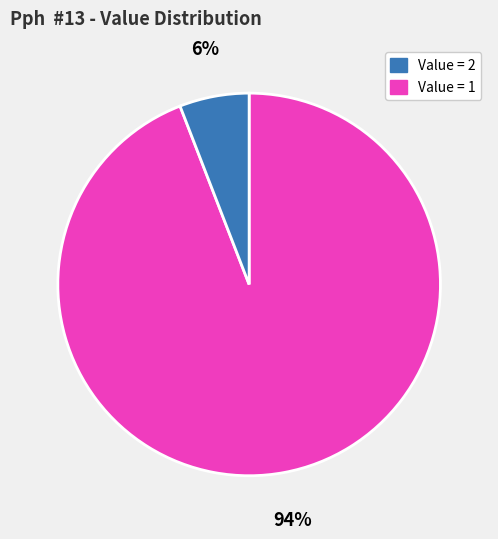

Is there a majority slice in this chart?

Yes